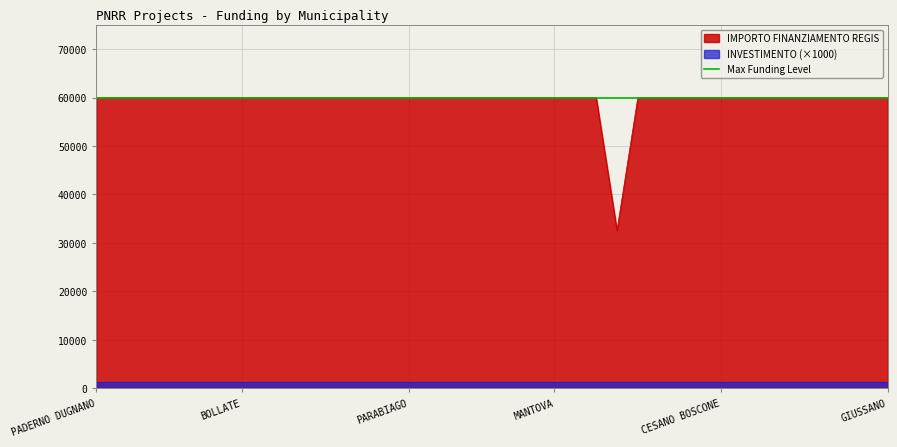

What value does the IMPORTO FINANZIAMENTO REGIS series have at GIUSSANO?

59966